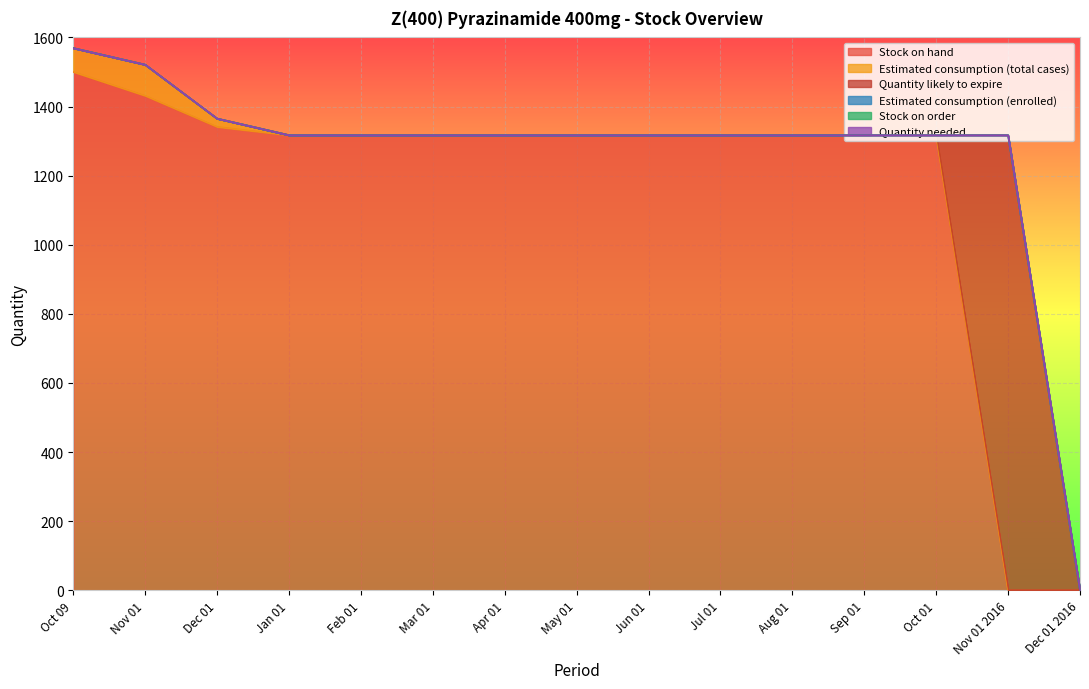

Count the number of data series in this chart.

6